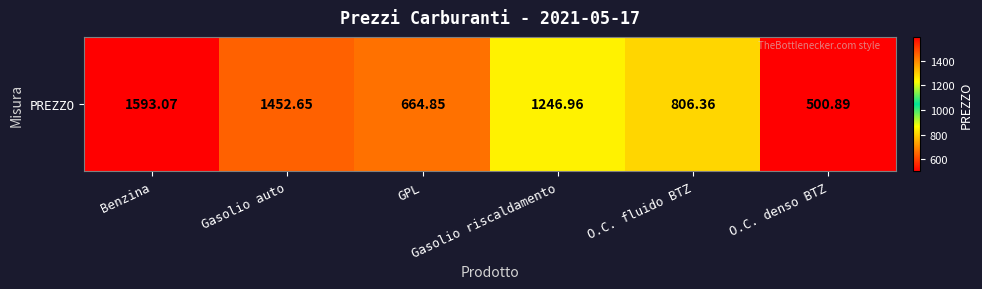

What is the sum of the values at Gasolio auto and GPL?

2117.5